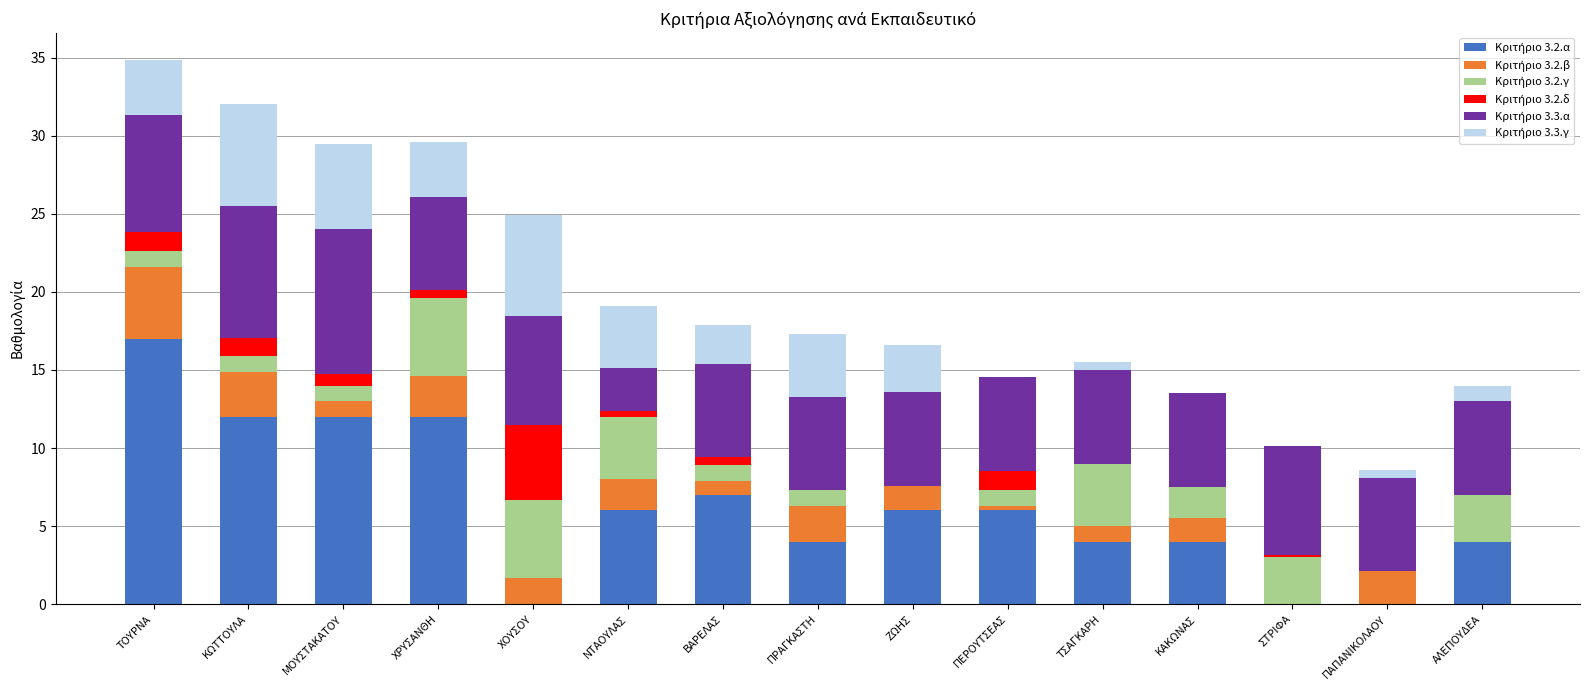

What is the total value across all series at ΚΑΚΩΝΑΣ?

13.5